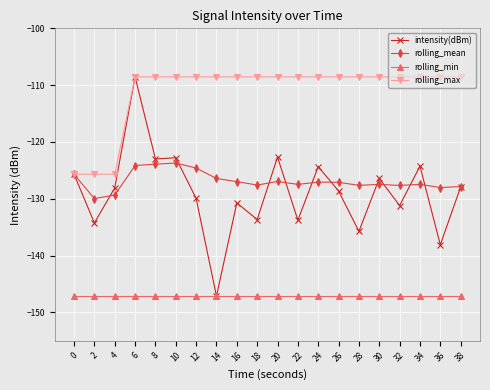

What is the highest value of the rolling_max series?

-108.5